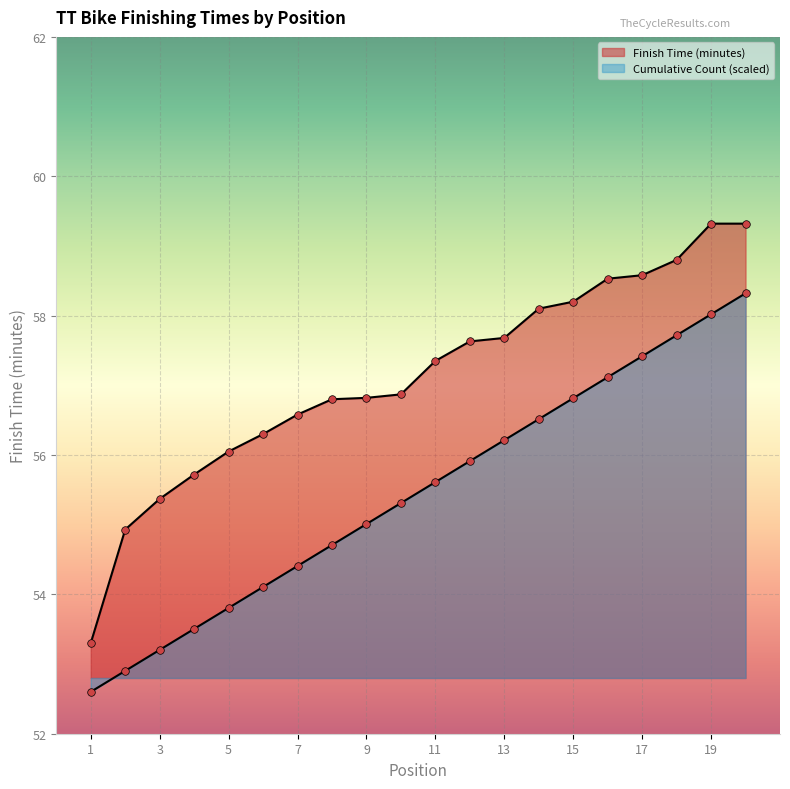

Which series has the largest Y range (max minus min)?

Finish Time (minutes)